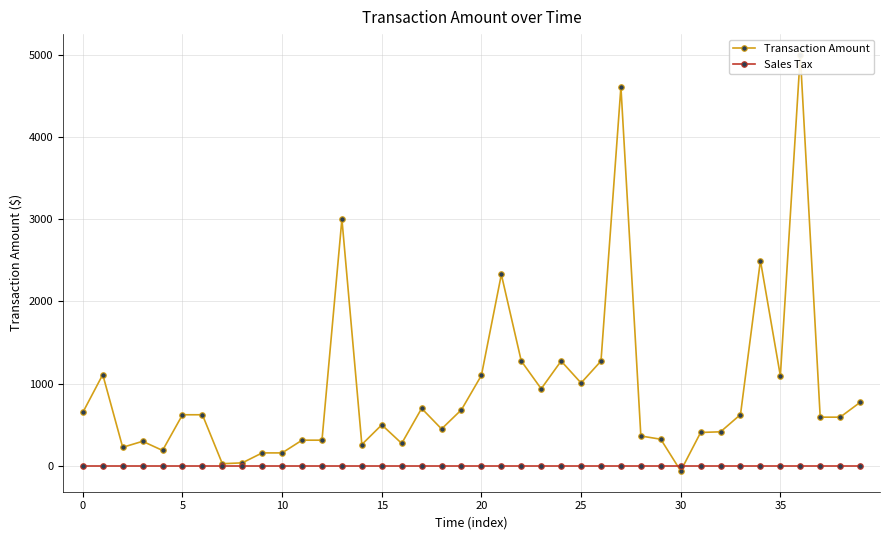

How many lines are shown in the chart?

2